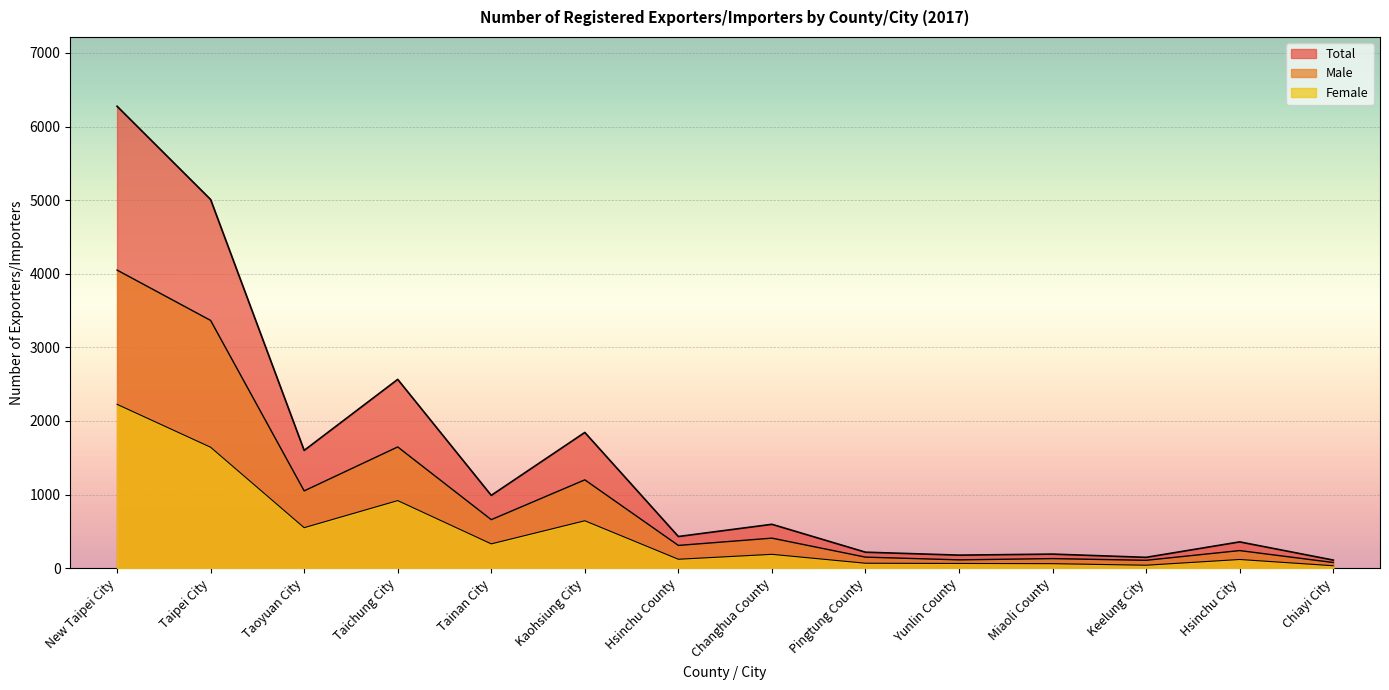

What value does the Male series have at Changhua County, to the nearest 50?

400